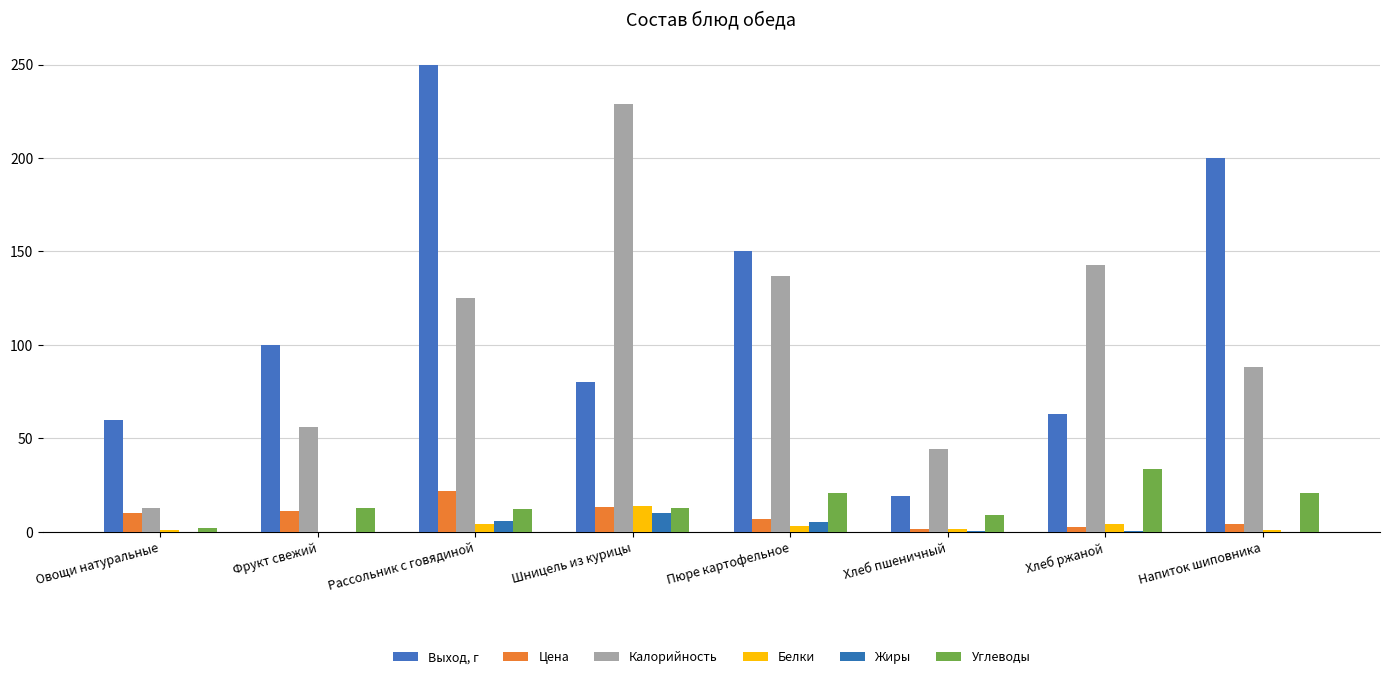

How many series are shown in this chart?

6